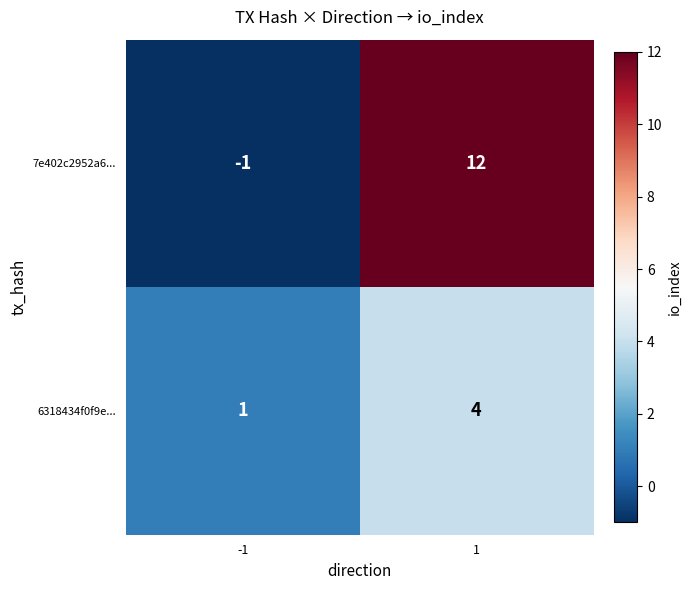

At how many categories does at least one series exceed 0?

2